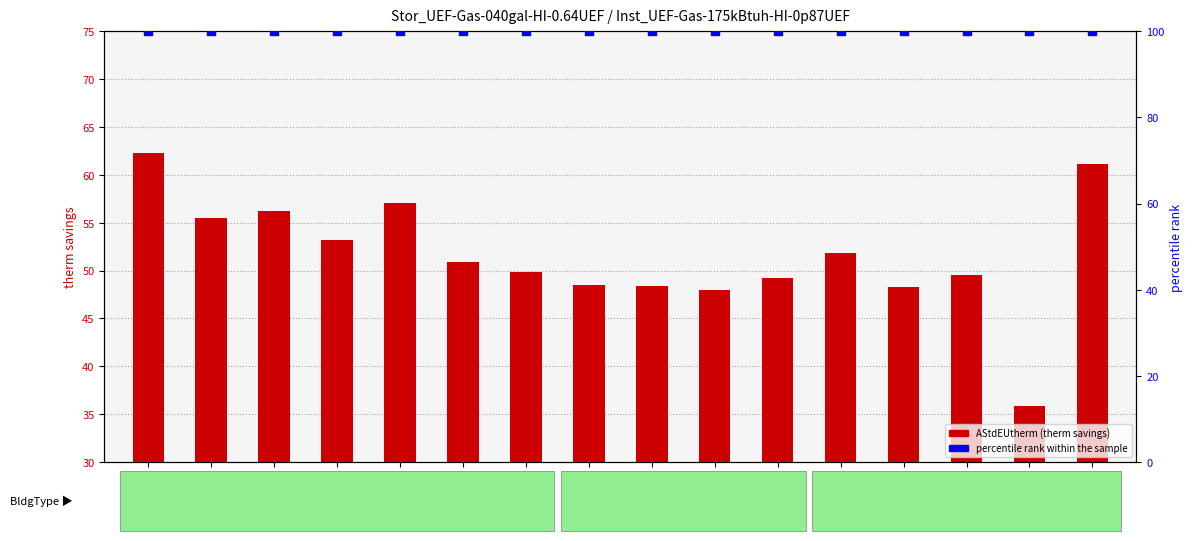

Which series has the widest spread of Y values?

AStdEUtherm